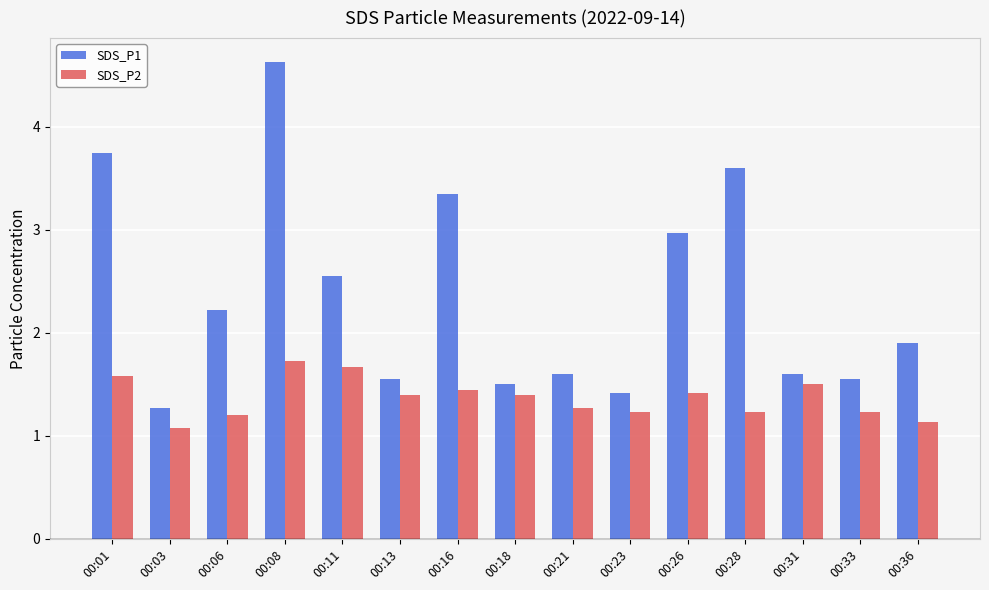

What is the minimum value for SDS_P1?

1.3